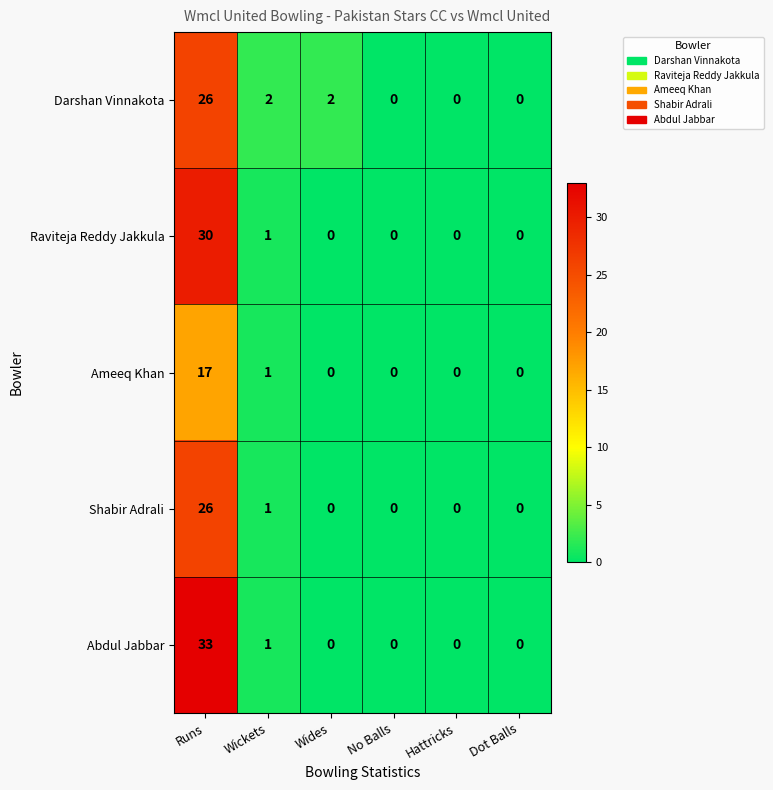

Which category has the highest value across all series?

Runs